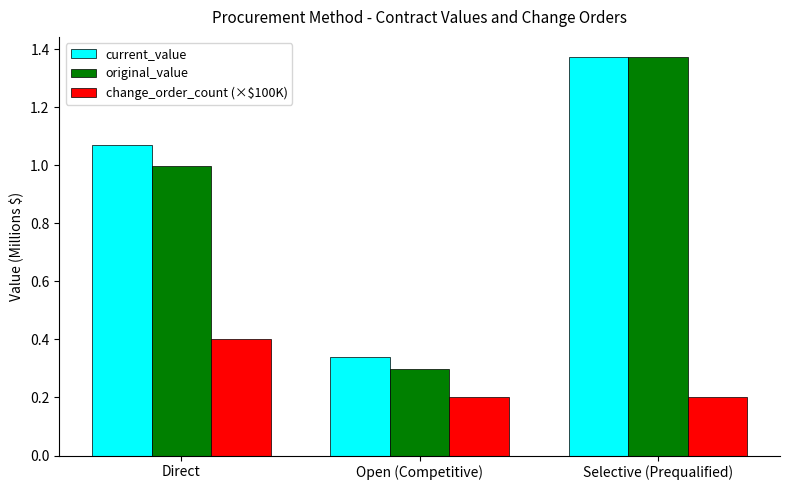

Which category has the highest value in the original_value series?

Selective (Prequalified)